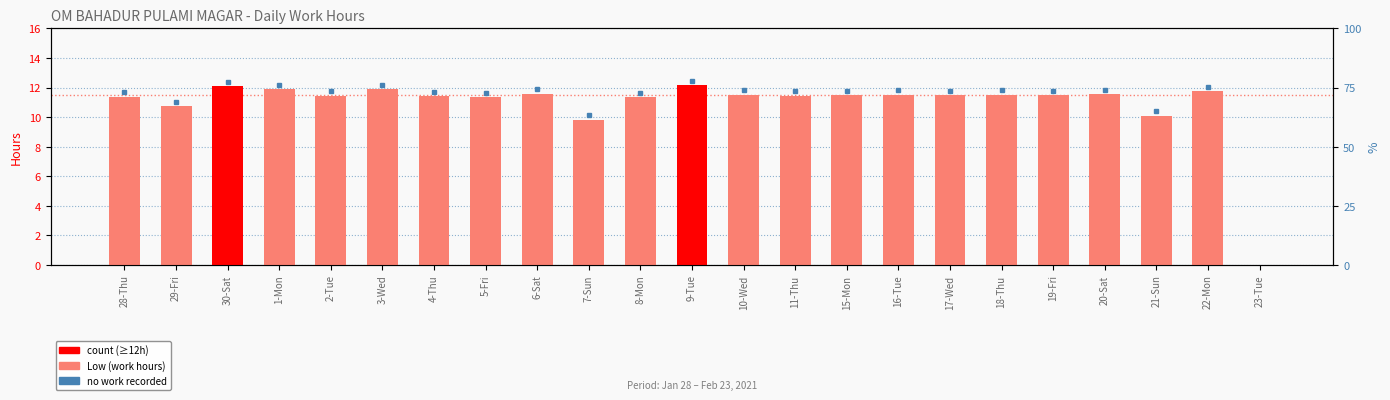

What is the approximate value at 4-Thu?

11.4